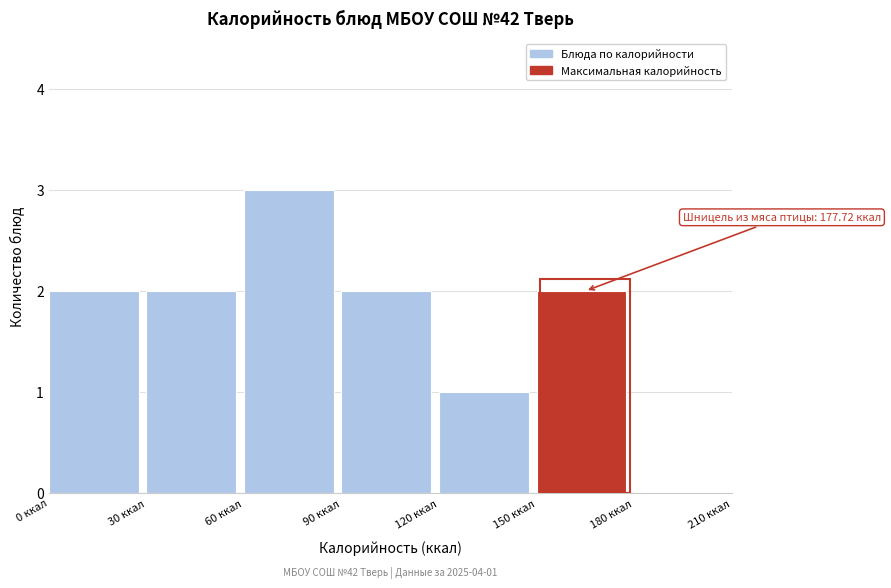

Over which range of the x-axis is the bar tallest?

60 to 90